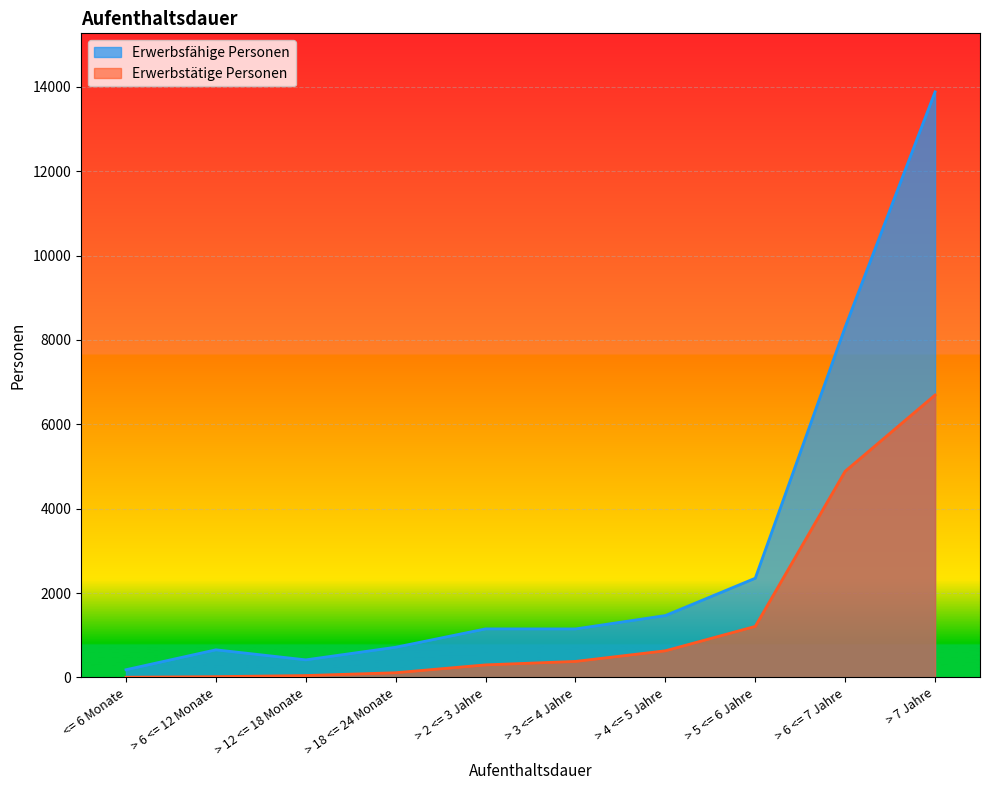

At which category does the chart reach its minimum across all series?

<= 6 Monate